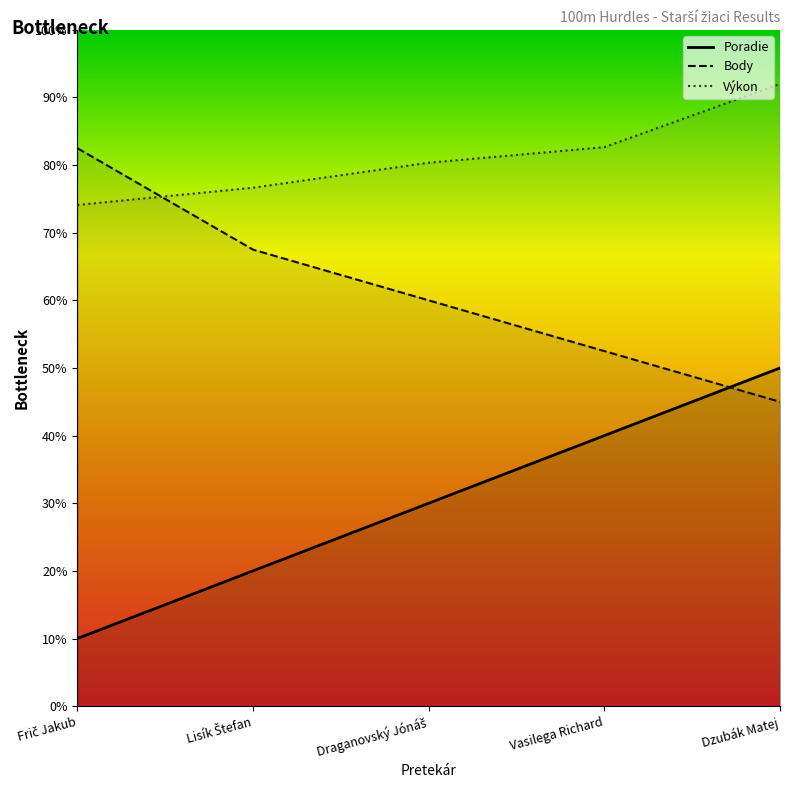

The value of Výkon at Vasilega Richard is 26.8. True or false?

False